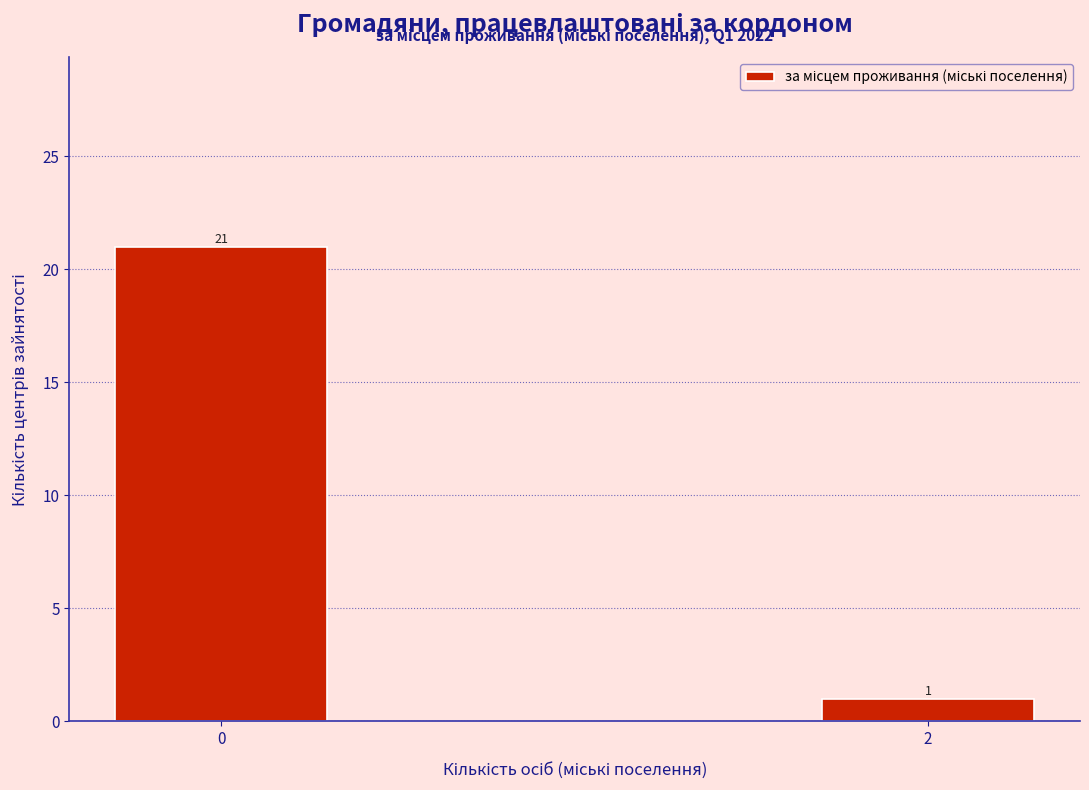

Reading left to right, list all the values displayed in this chart.

21	1